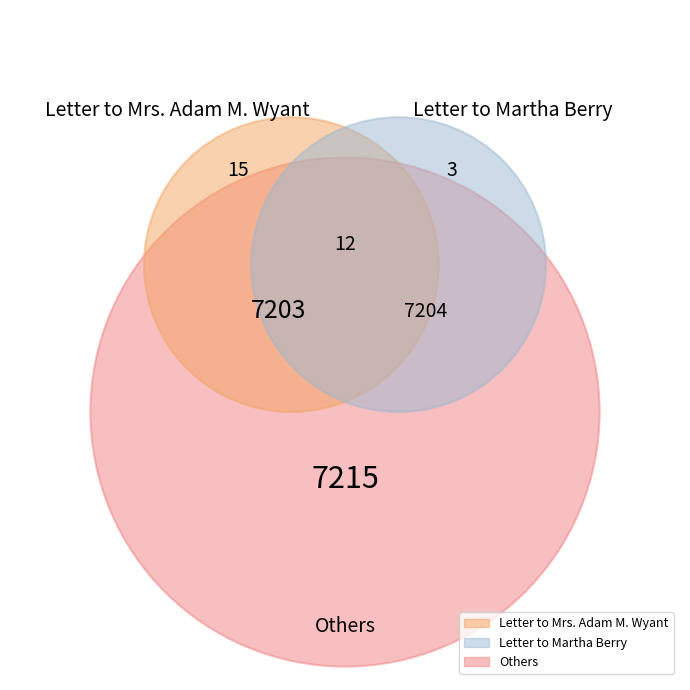

Is it true that Letter to Martha Berry is 41% of the pie?

False